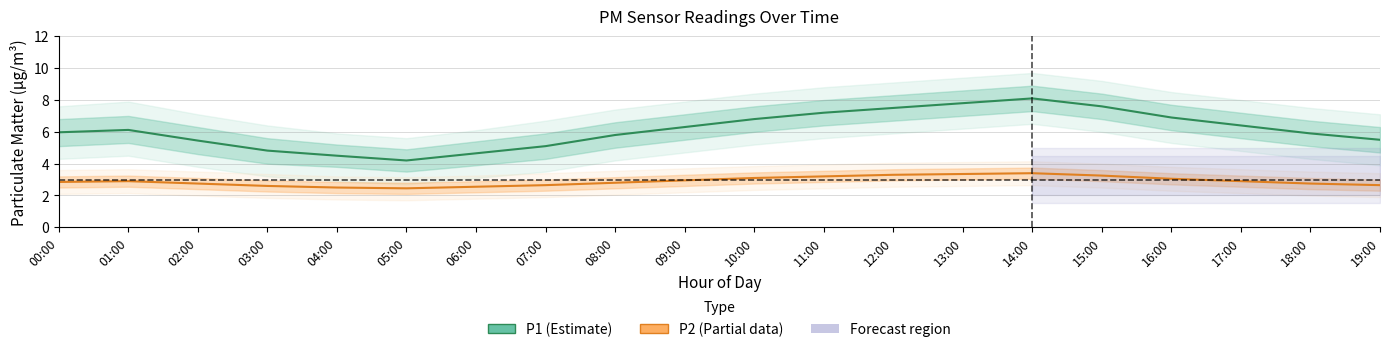

True or false: P1 (PM10) has a value of 11.7 at 14:00.

False